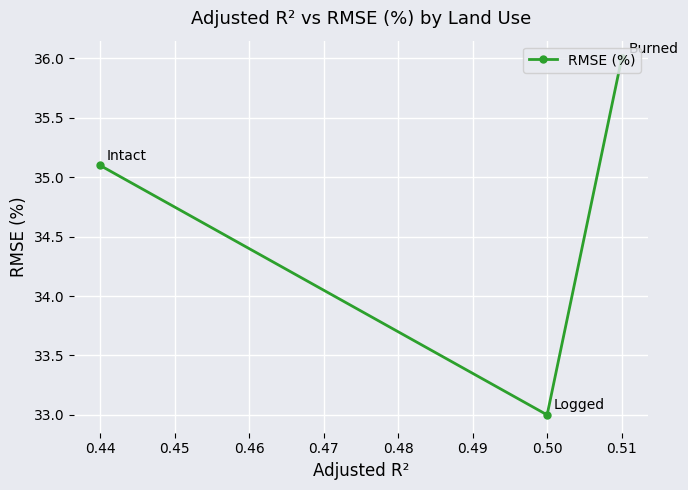

What value does the data have at 0.51?

36.0